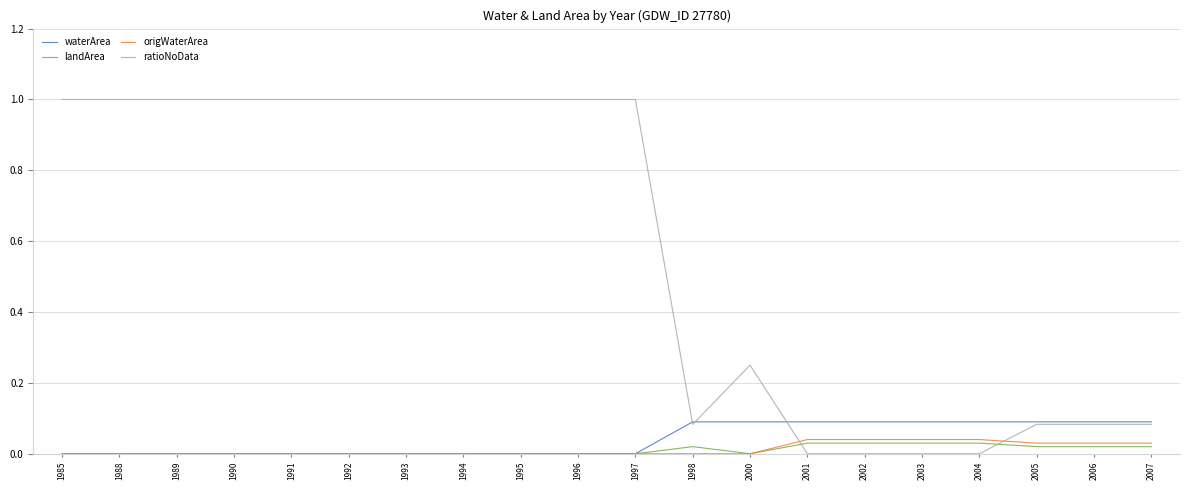

What is the difference between the highest and lowest values at 1996?

1.0